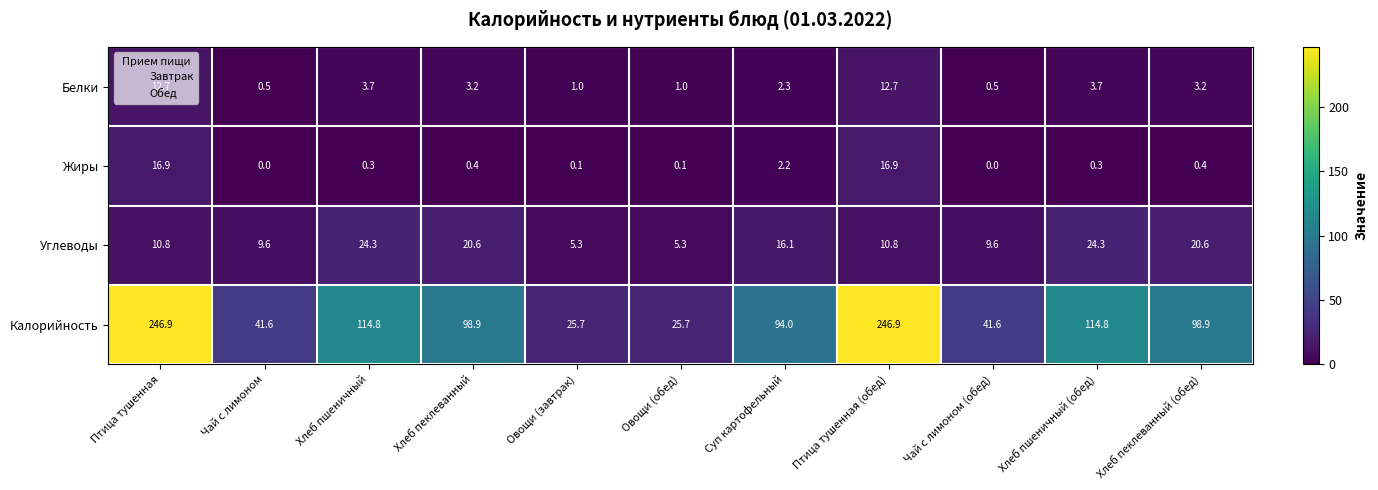

Between Хлеб пеклеванный and Чай с лимоном (обед), which series saw the biggest shift?

Калорийность